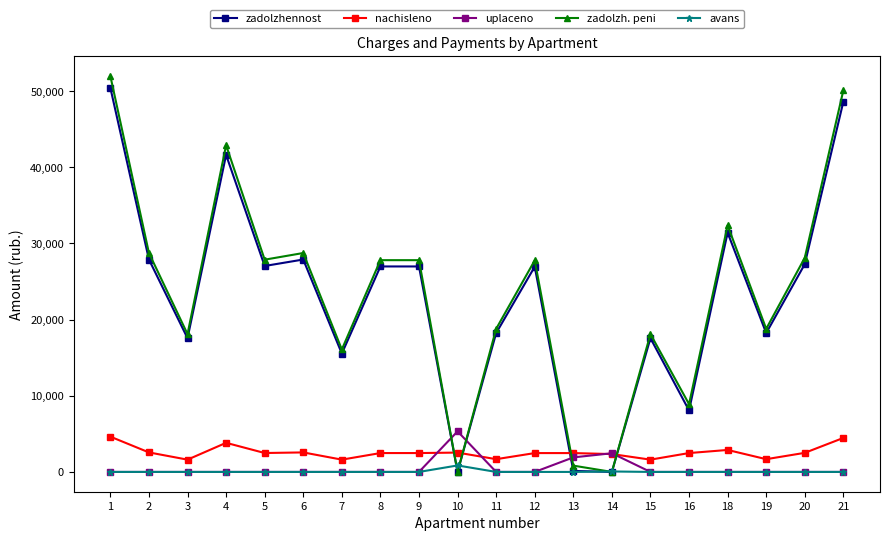

The avans series shows 0.0 at 5. True or false?

True